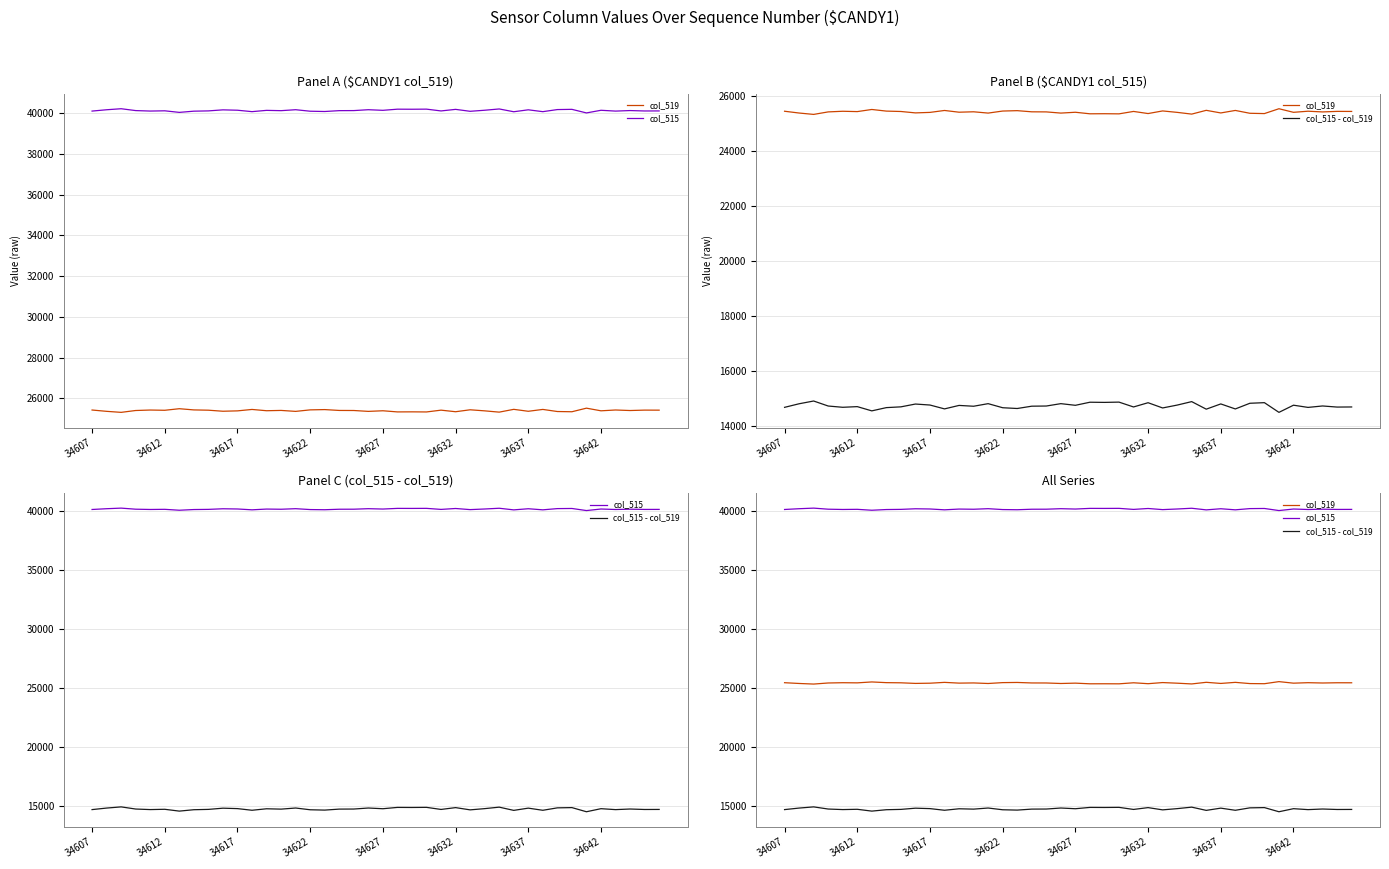

What is the minimum value shown in the chart?

14495